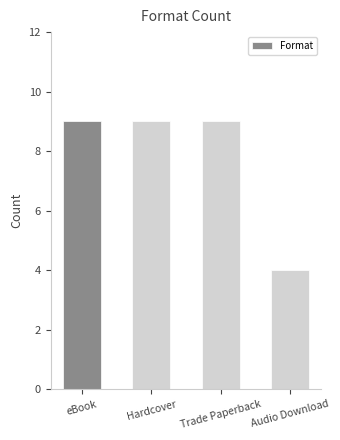

At which label is the value closest to 6?

Audio Download